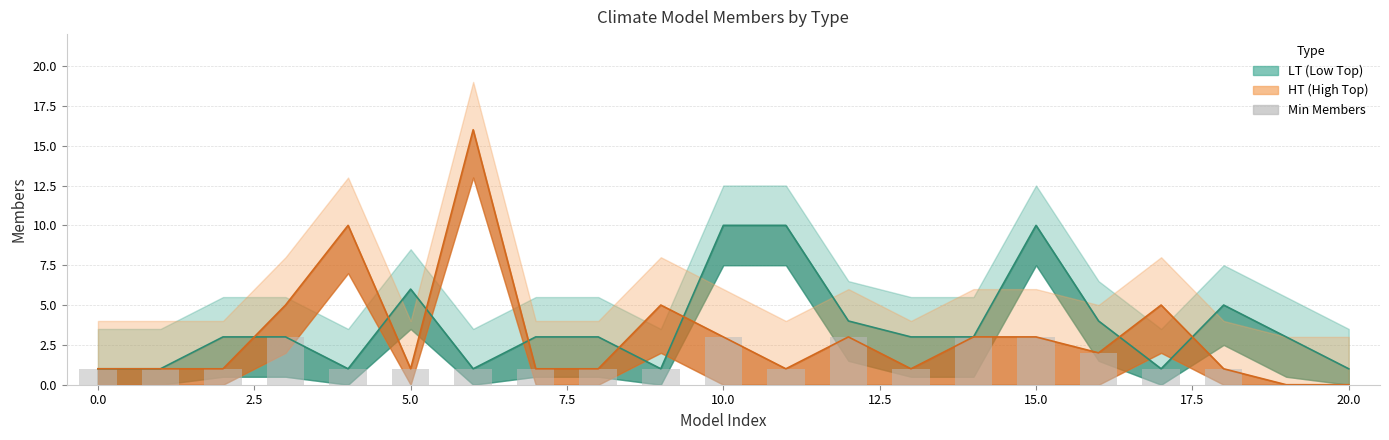

Count the values in the range 1 to 2.

14